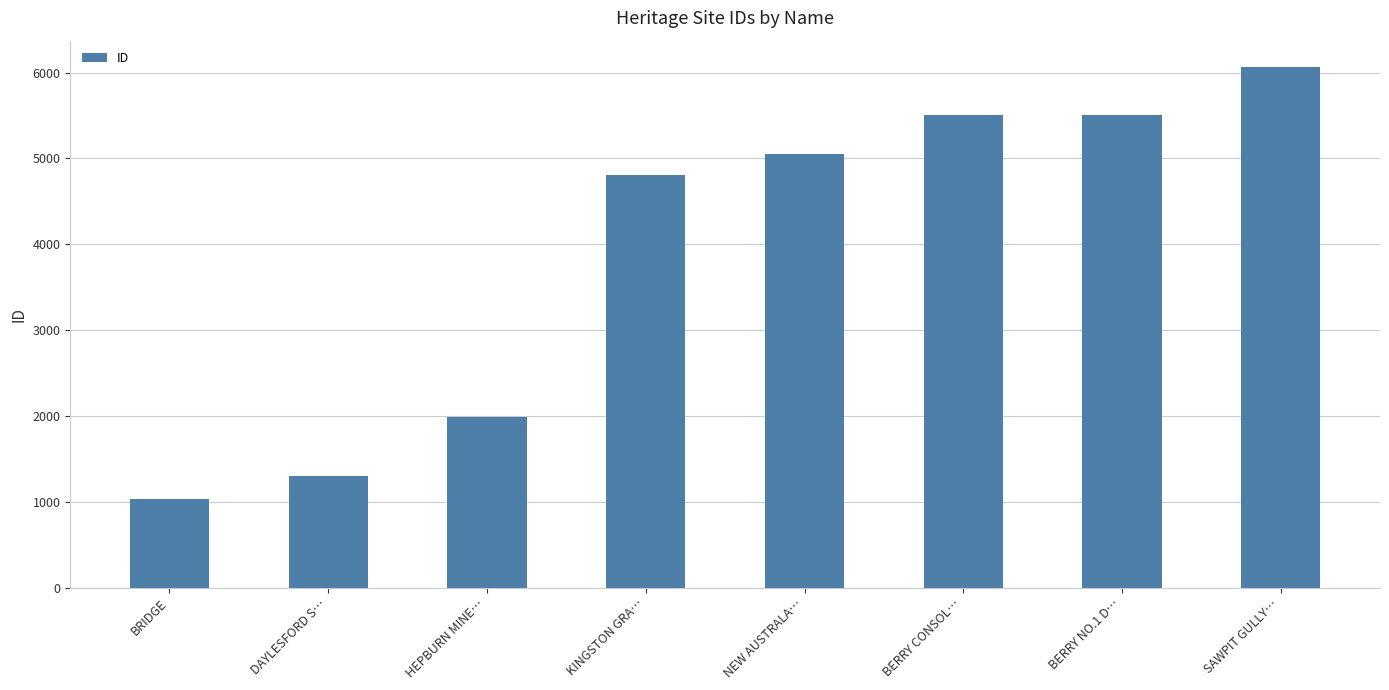

What is the difference between the values at BERRY NO.1 D… and SAWPIT GULLY…?

563